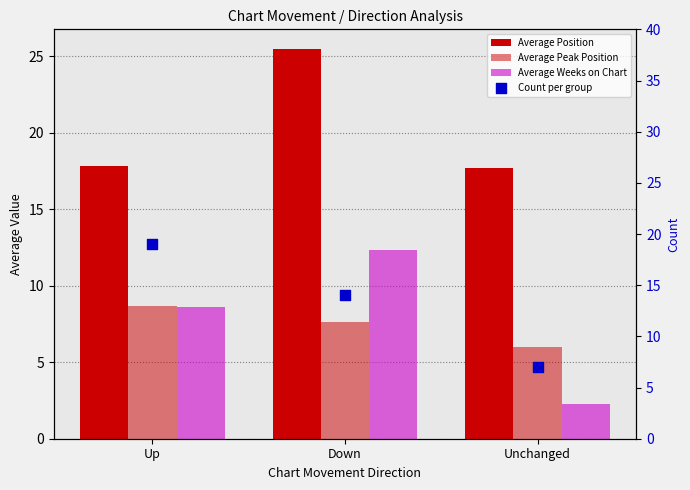

Which series has the largest total across all categories?

Average Position